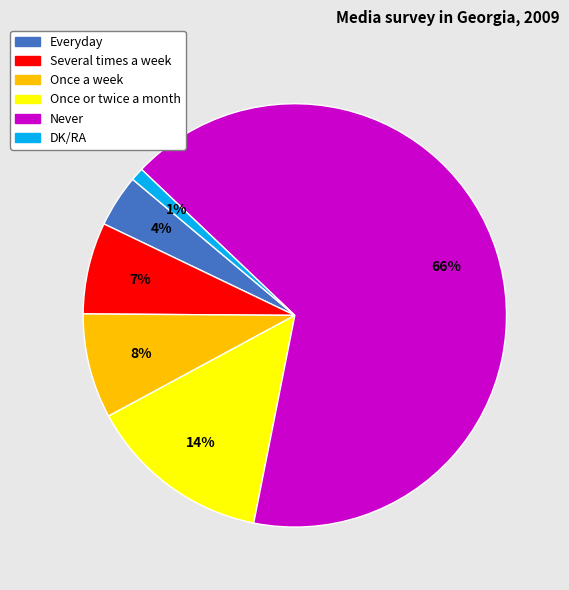

To the nearest percent, what is the difference between the largest and smallest slice percentages?

65%